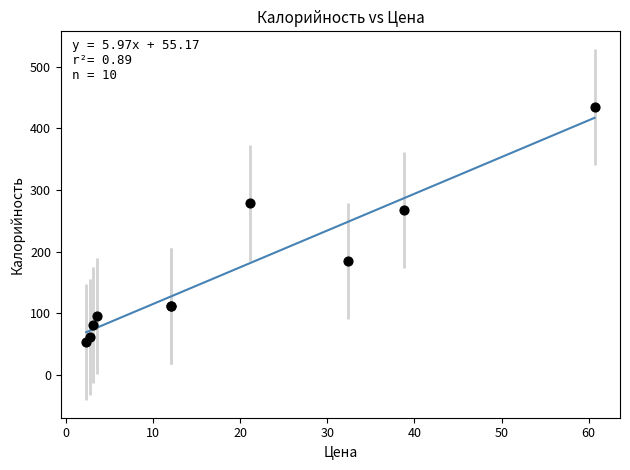

What Y value in the scatter plot is closest to 243?

267.8